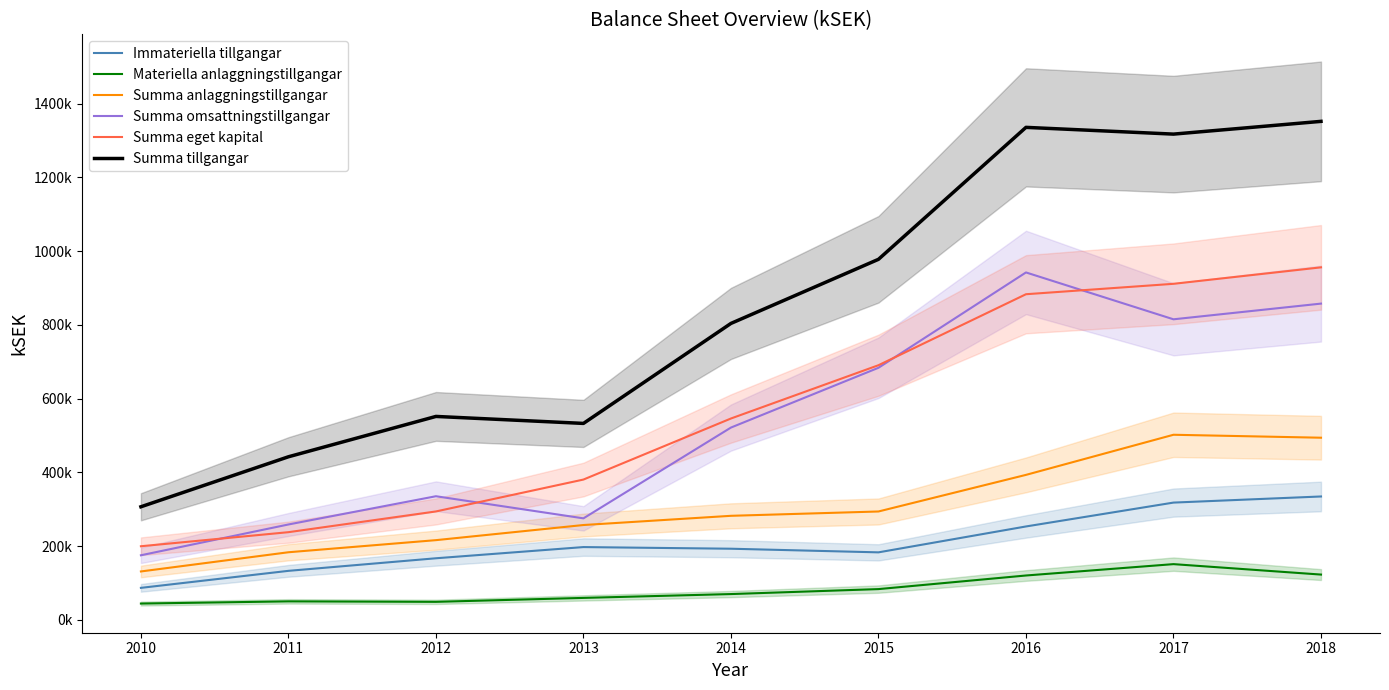

What is the average value of the Summa tillgangar series?

846719.7